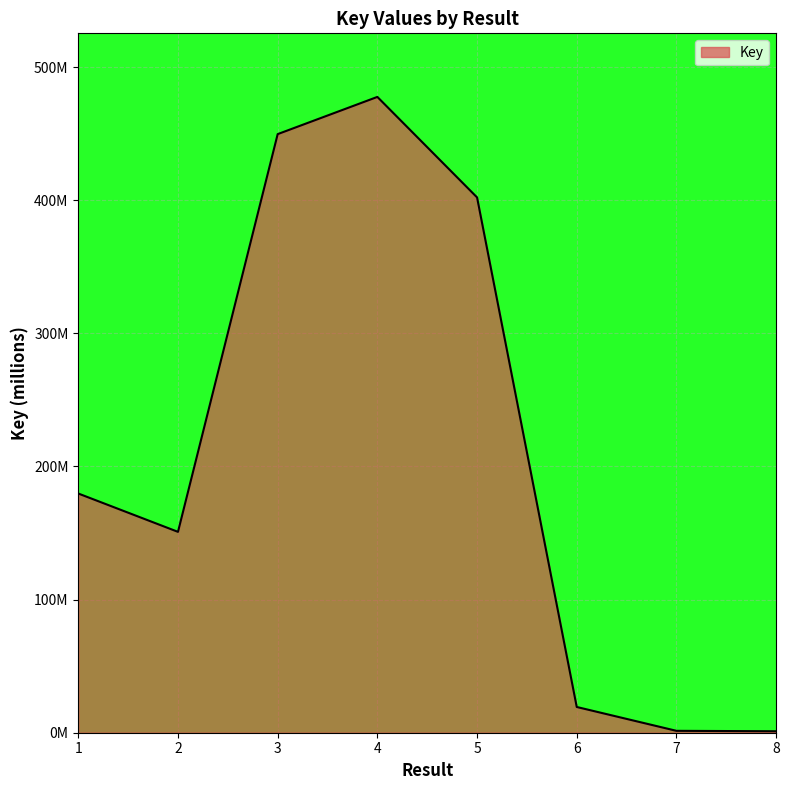

List the labels in order of value, largest first.

4, 3, 5, 1, 2, 6, 7, 8